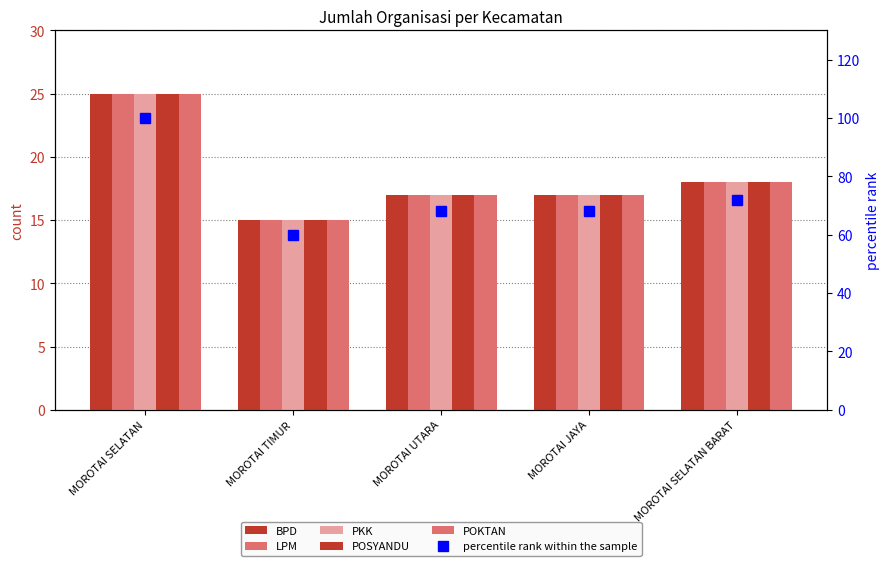

How many distinct data groups are displayed?

6